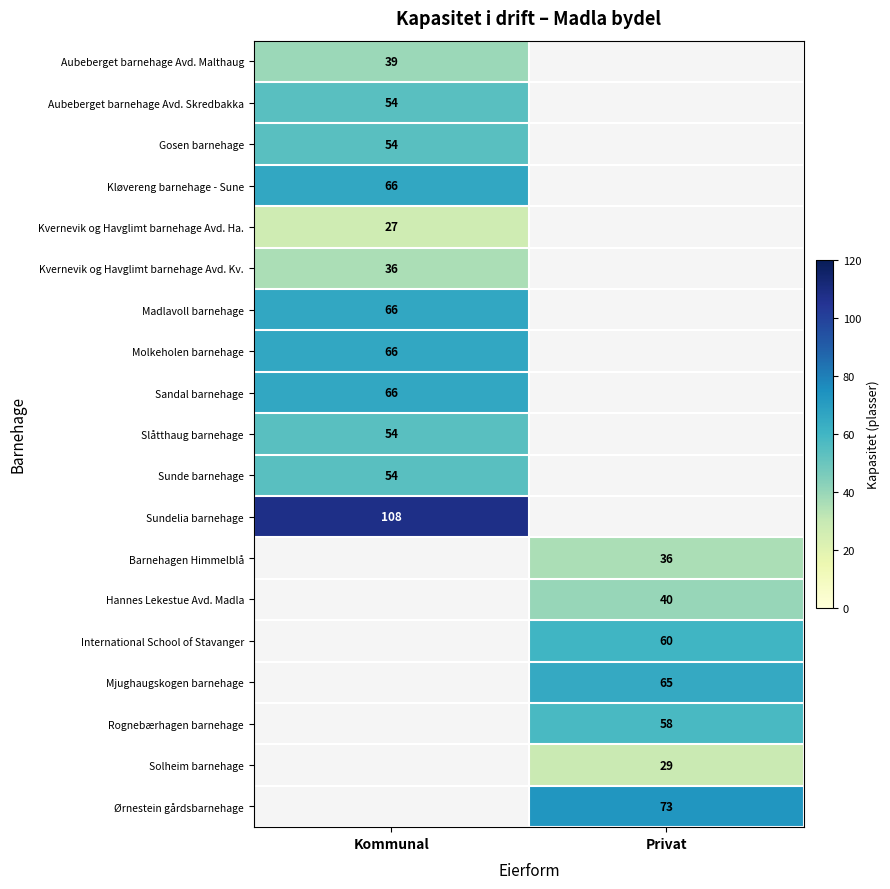

The Ørnestein gårdsbarnehage series shows 114 at Privat. True or false?

False